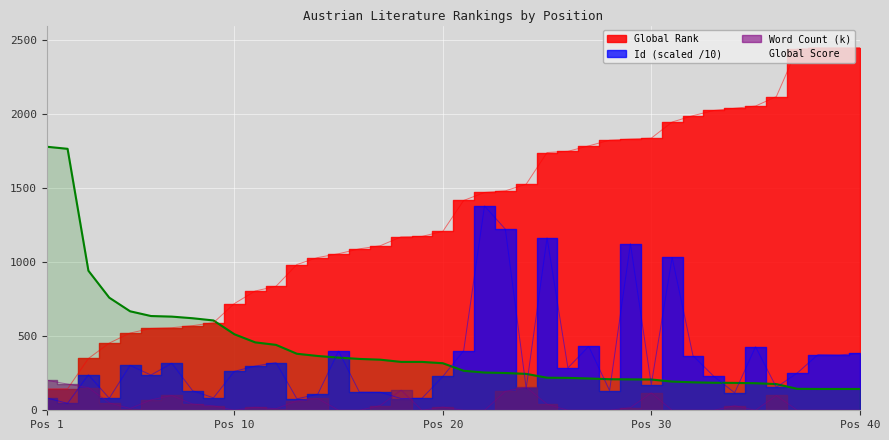

Where is the first local minimum for Id (scaled)?

2